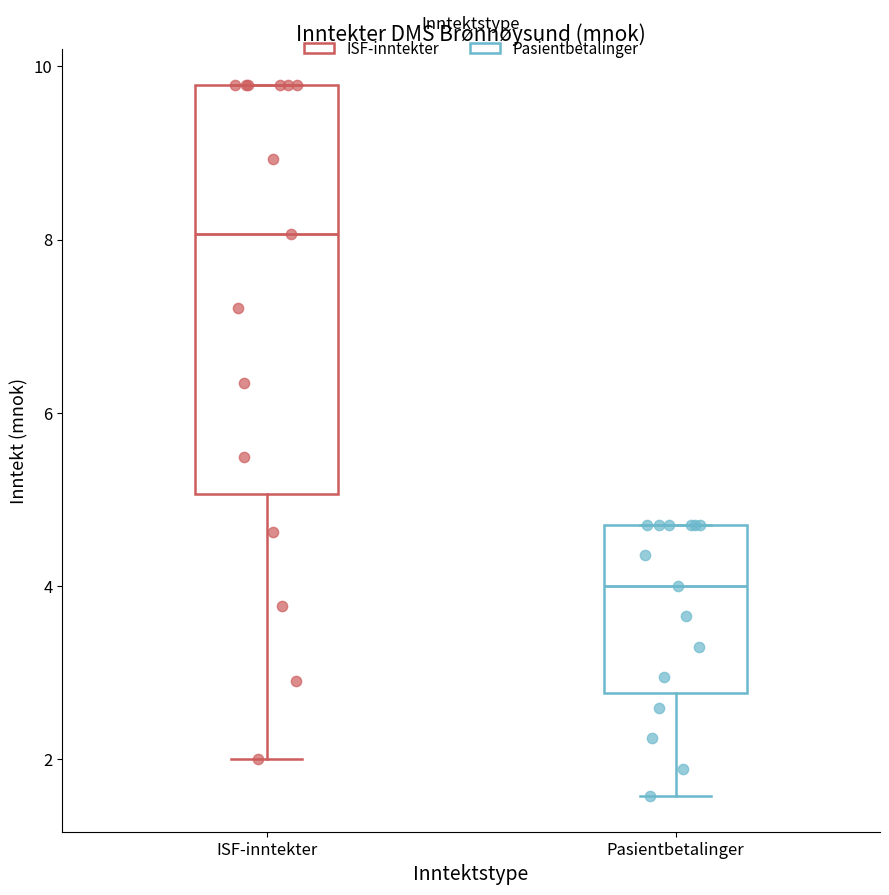

Where does the lower whisker of the box for Pasientbetalinger end on the y-axis? The values are not printed on the chart, so give them approximately, as read against the axis.

1.6